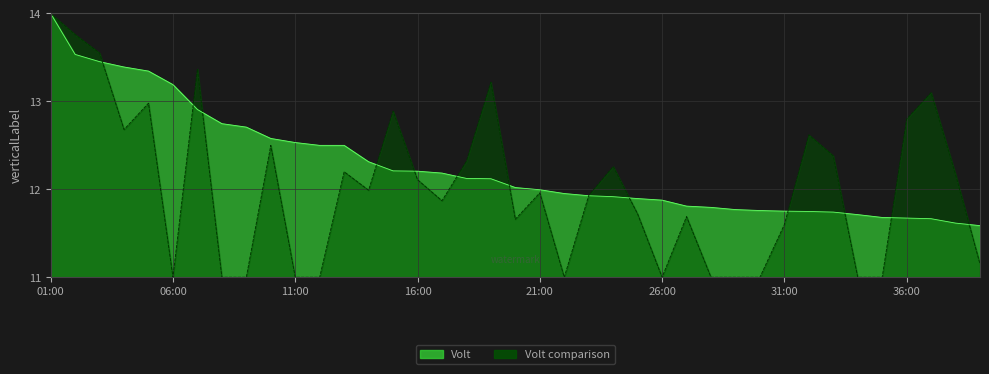

What are all the series names shown in the legend?

Volt, Volt comparison